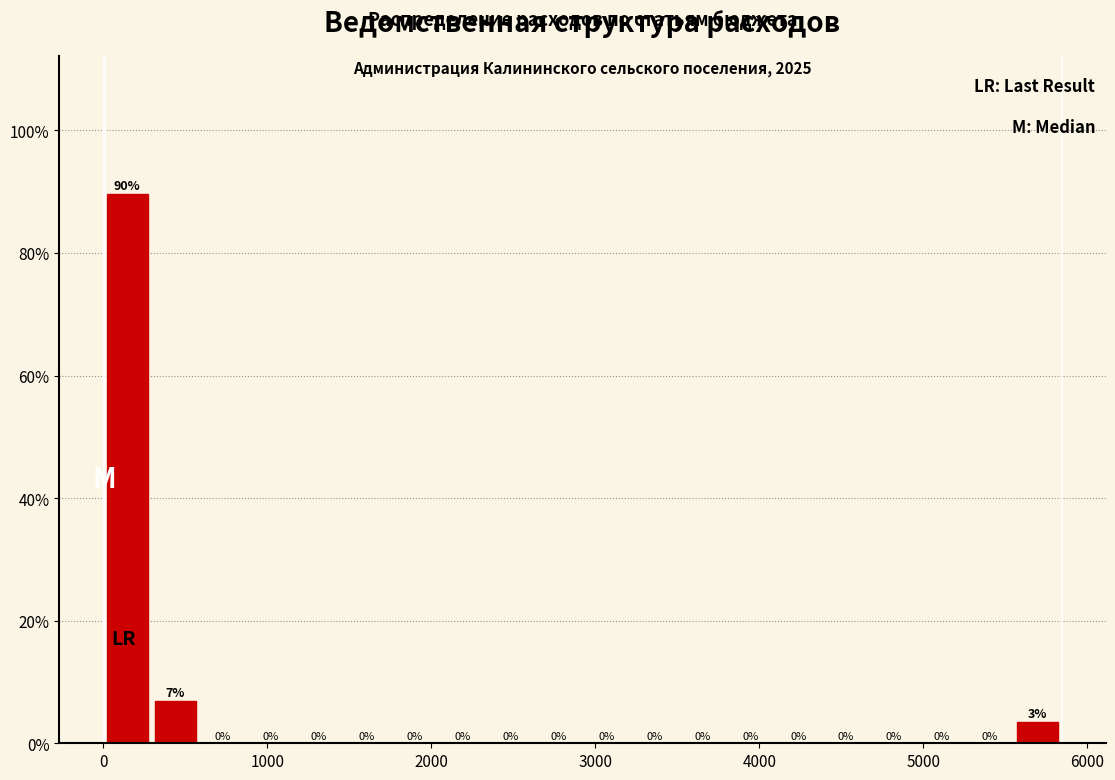

Read against the x-axis, roughly where is the centre of the tallest bar?

100